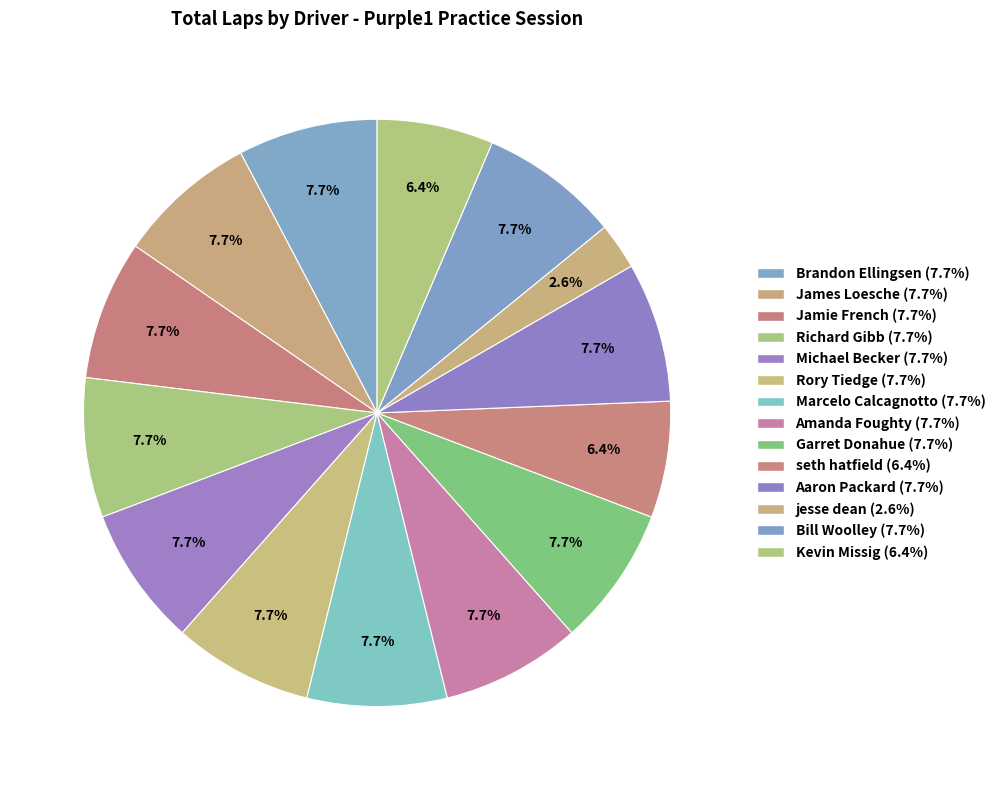

Combined, what portion of the pie is Richard Gibb and Bill Woolley?

15.4%